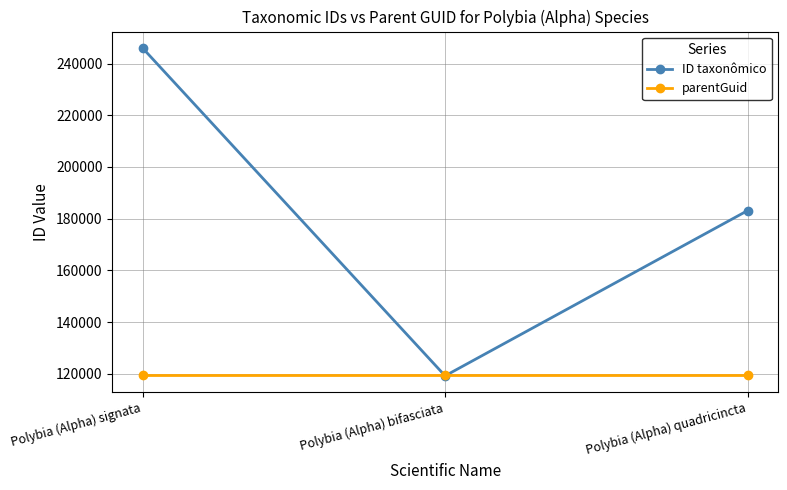

What is the greatest value displayed?

246033